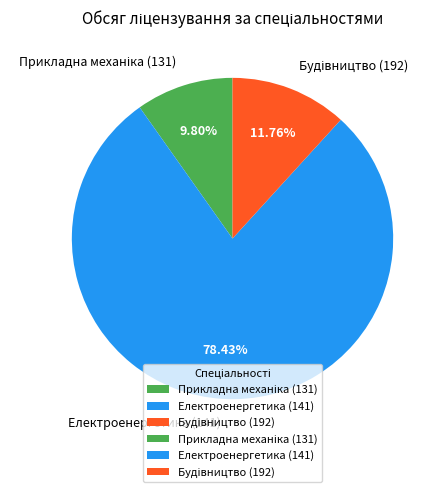

Is there a majority slice in this chart?

Yes